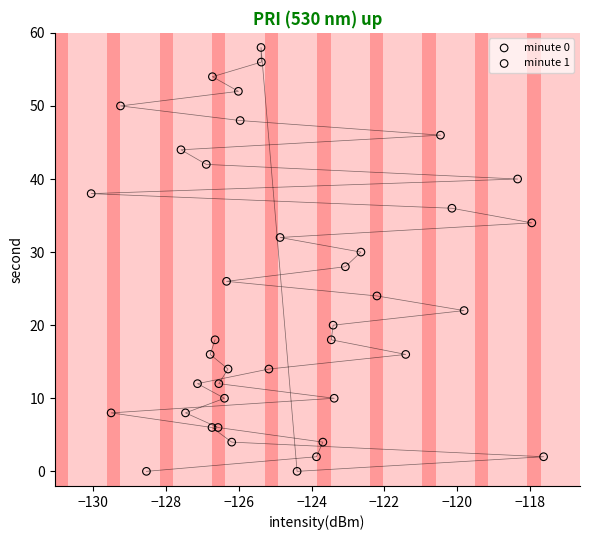

Which series has the largest Y range (max minus min)?

minute 0